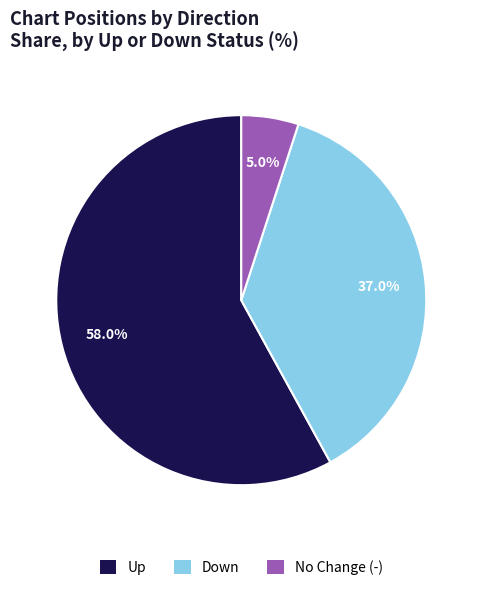

What percentage is NOT represented by Down?

63.0%